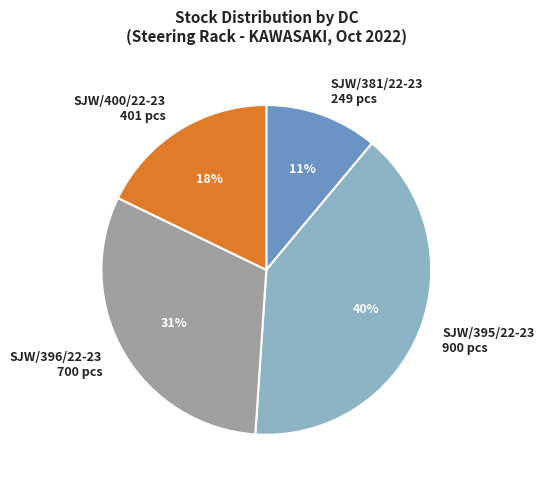

Is there any slice that represents more than half of the pie?

No